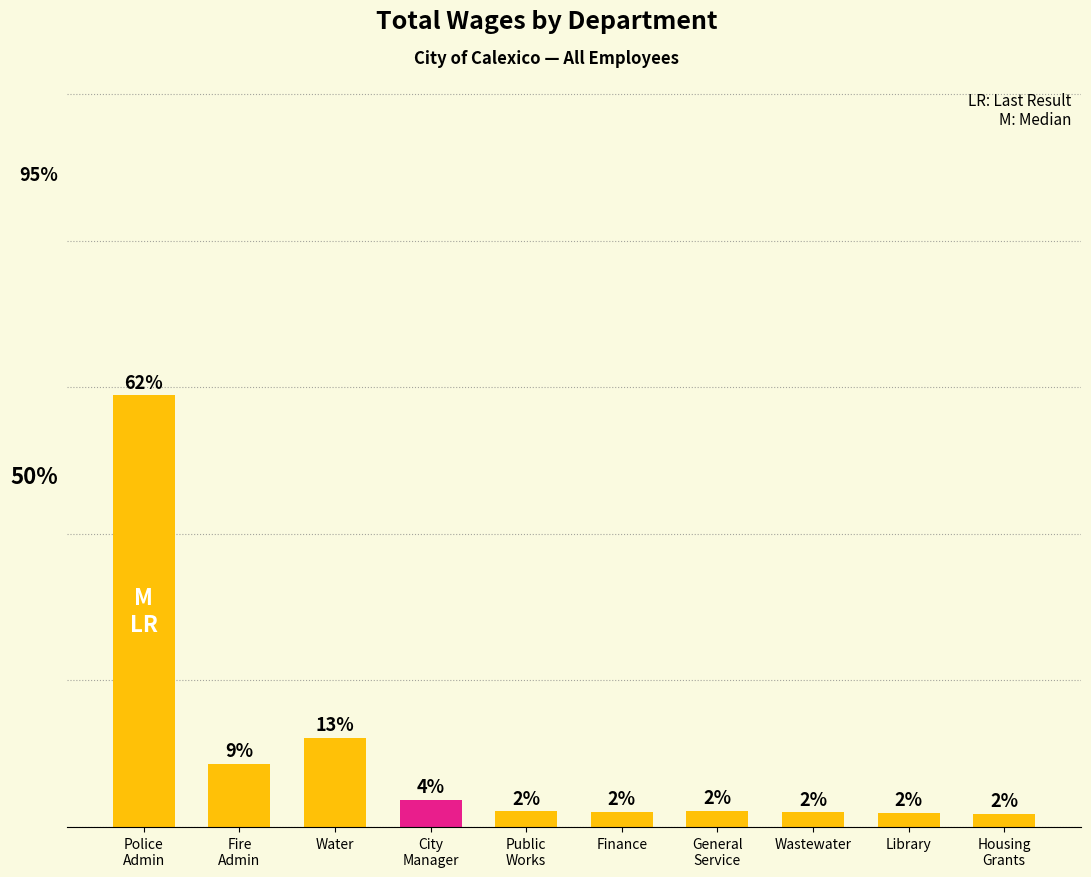

What position from the right is City
Manager?

7